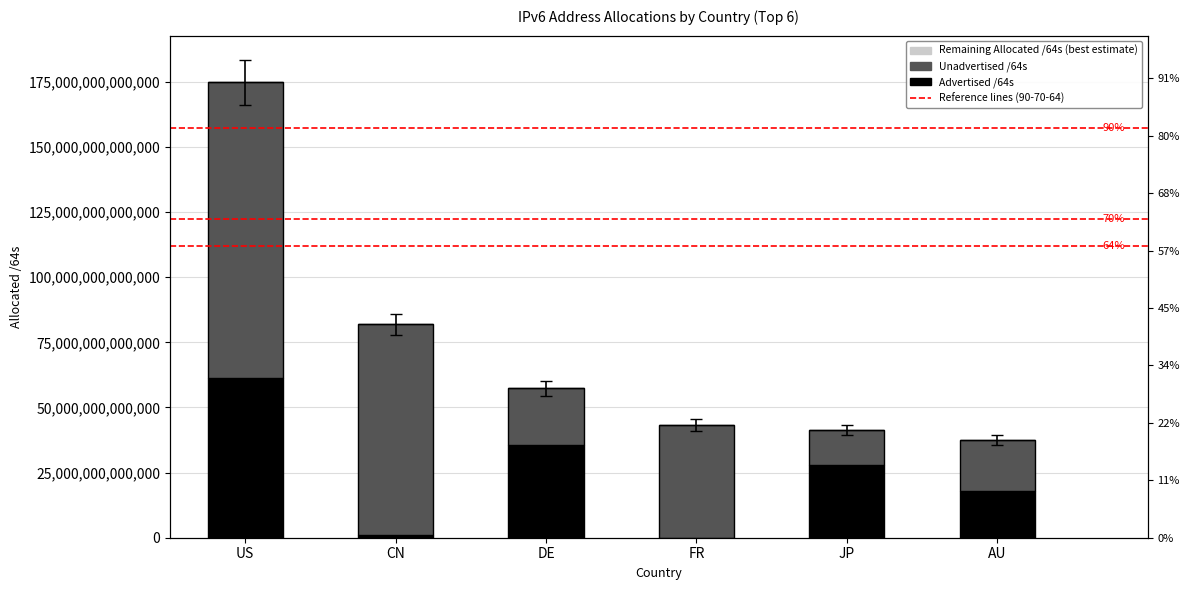

What is the greatest value displayed?

113561369706496